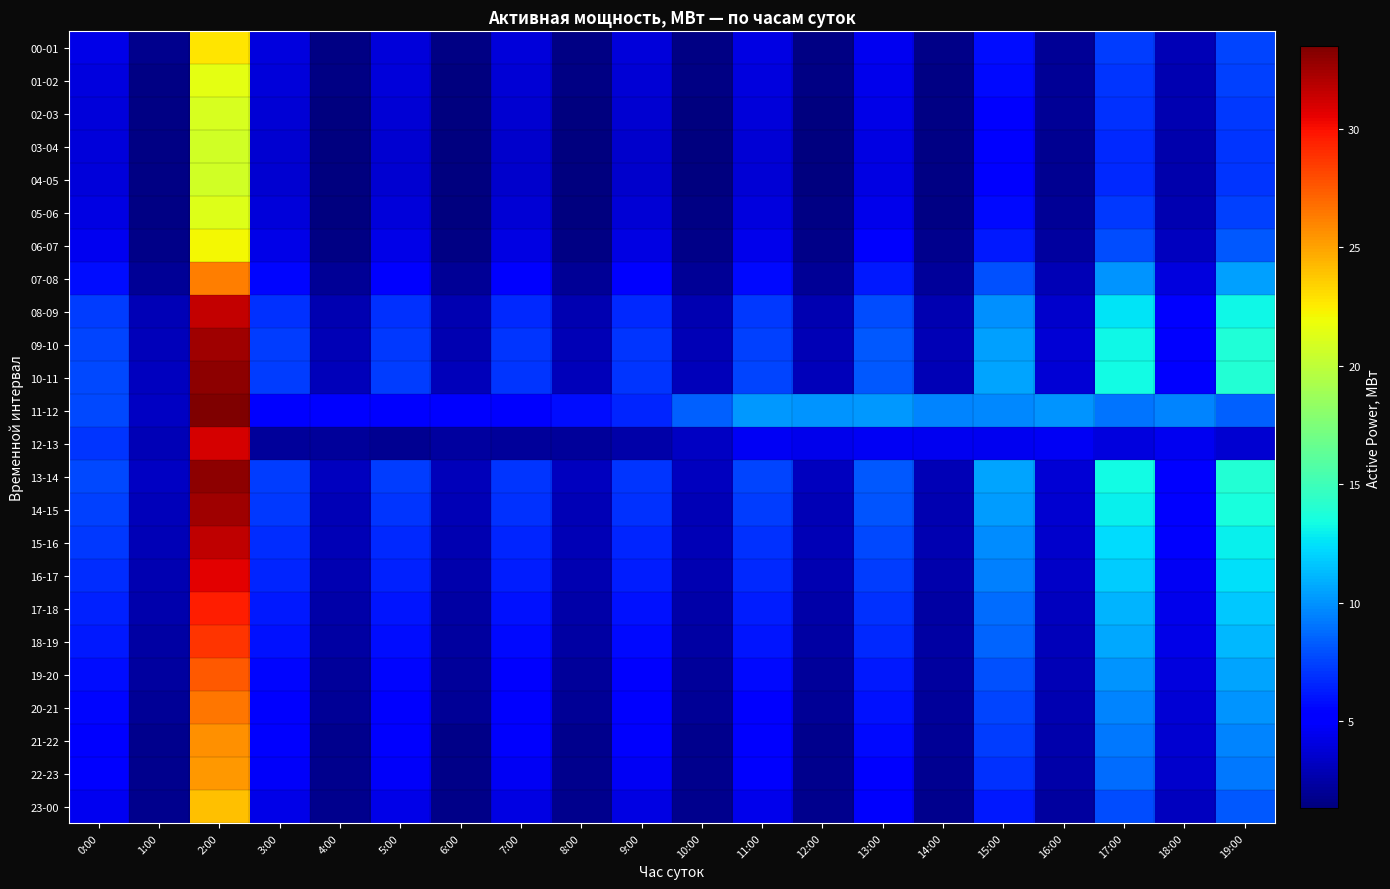

Rank the series at 15:00 from lowest to highest value.

12-13, 04-05, 03-04, 02-03, 01-02, 05-06, 00-01, 06-07, 23-00, 22-23, 21-22, 20-21, 07-08, 19-20, 18-19, 17-18, 16-17, 11-12, 15-16, 08-09, 14-15, 09-10, 10-11, 13-14